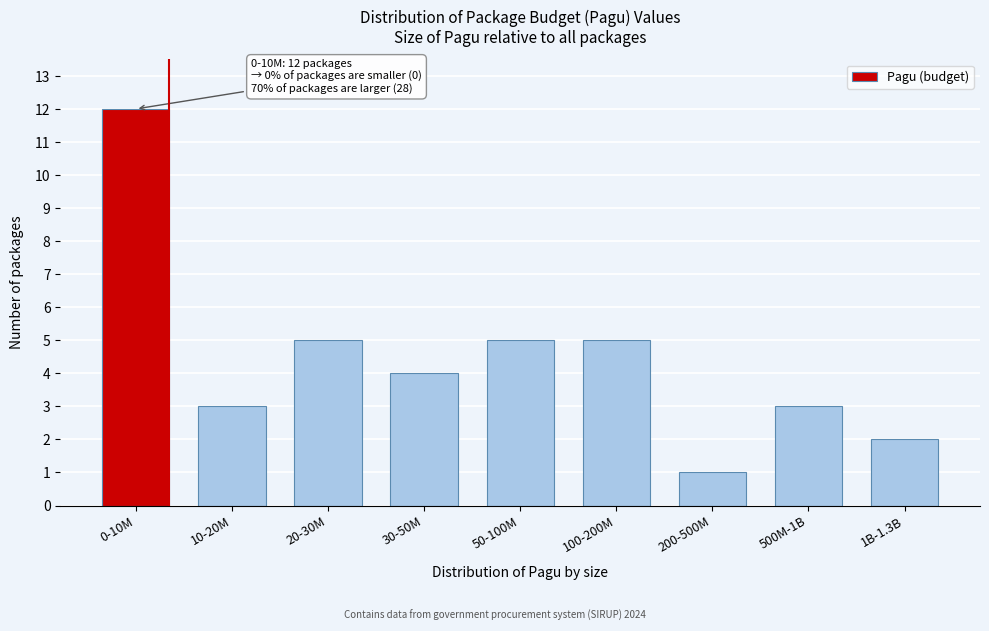

Reading left to right, extract all data points from this chart.

12	3	5	4	5	5	1	3	2